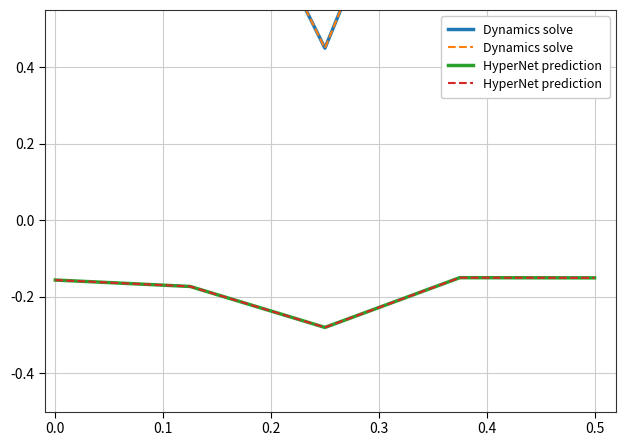

True or false: Dynamics solve and HyperNet prediction cross at least once.

False